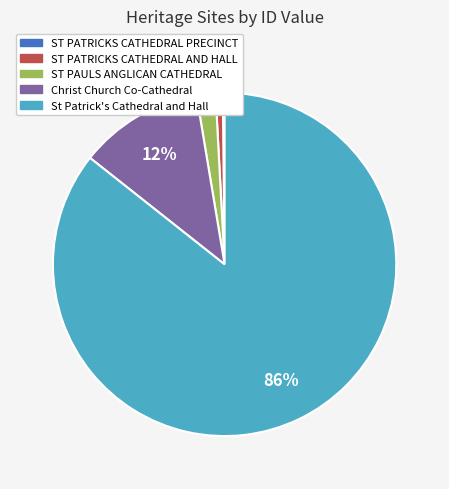

Is it true that ST PAULS ANGLICAN CATHEDRAL is 2% of the pie?

True